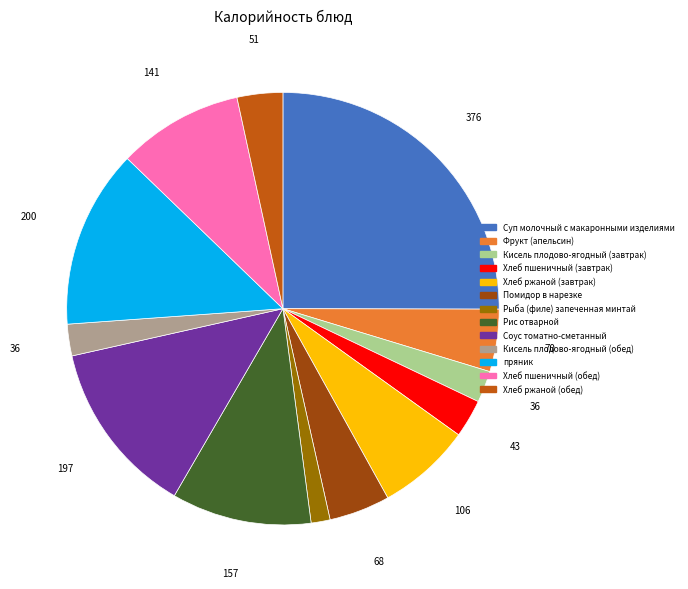

What is the ratio of the value at Кисель плодово-ягодный (завтрак) to the value at Рыба (филе) запеченная минтай?

1.7